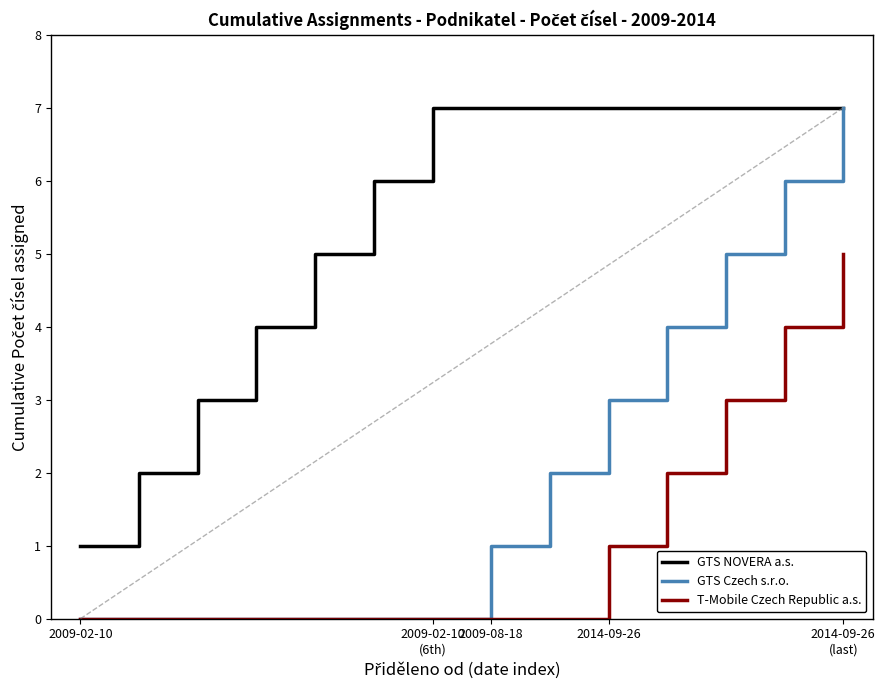

What is the maximum value for GTS Czech s.r.o.?

7